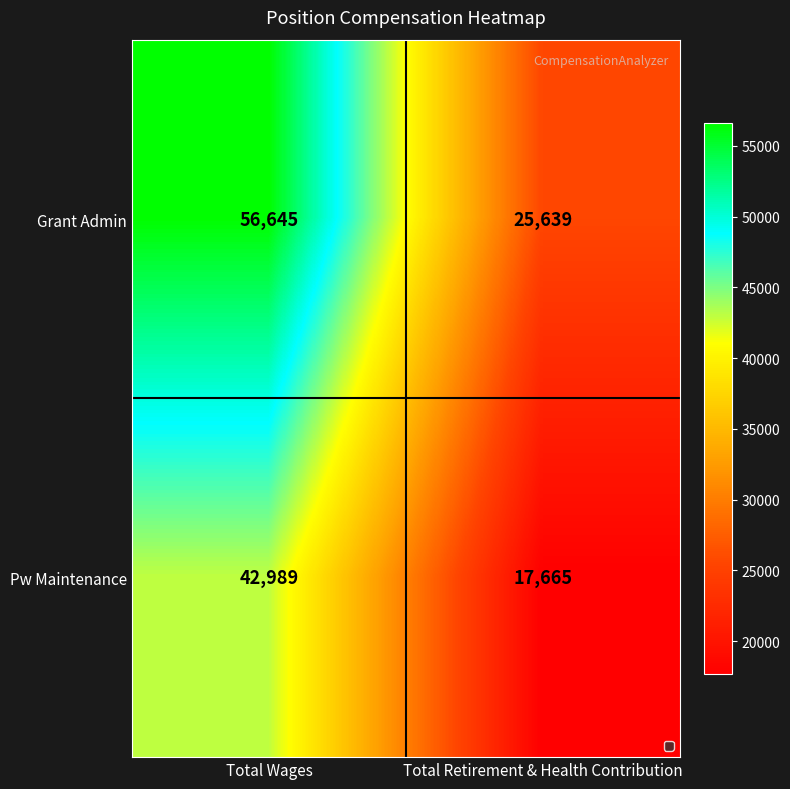

The value of Pw Maintenance at Total Wages is 56985. True or false?

False